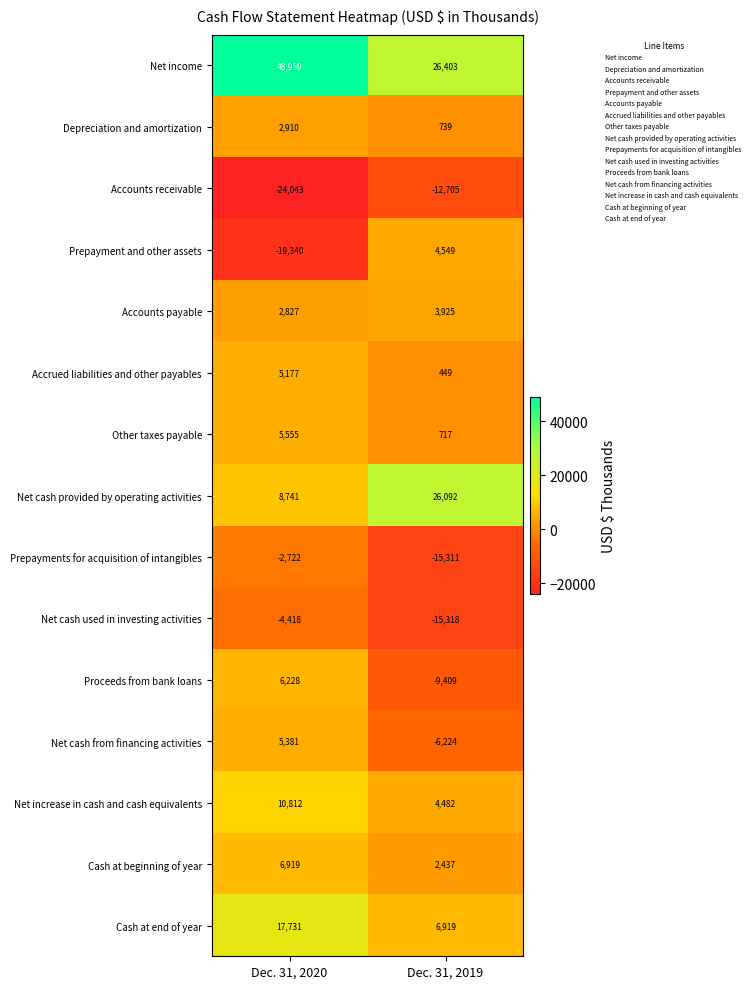

Where is Prepayments for acquisition of intangibles nearest to the value -9016?

Dec. 31, 2020